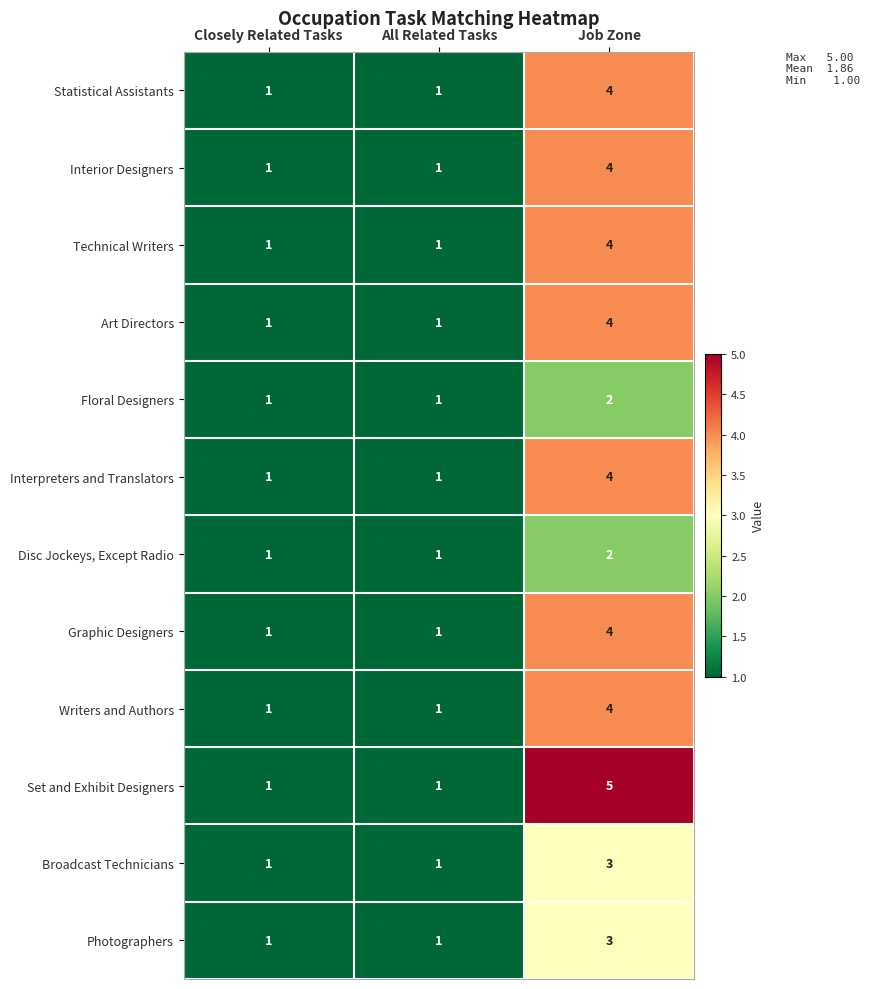

Count the Interior Designers values in the range 1 to 4.

3